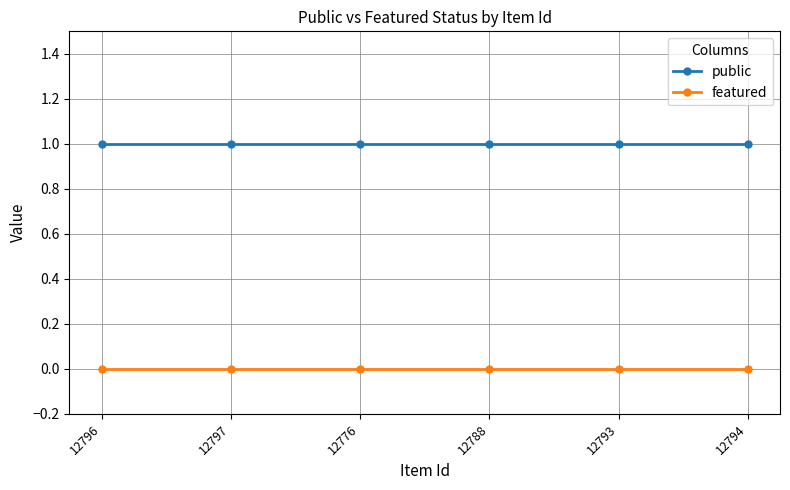

What are all the series names shown in the legend?

public, featured